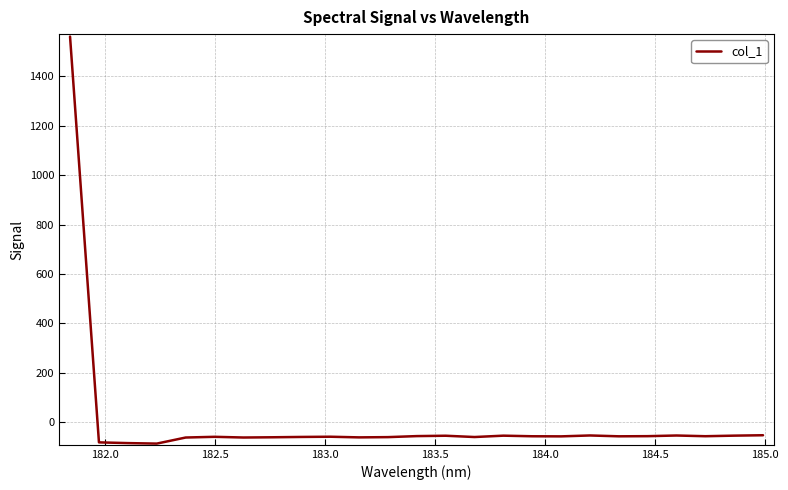

What is the maximum value shown in the chart?

1561.5